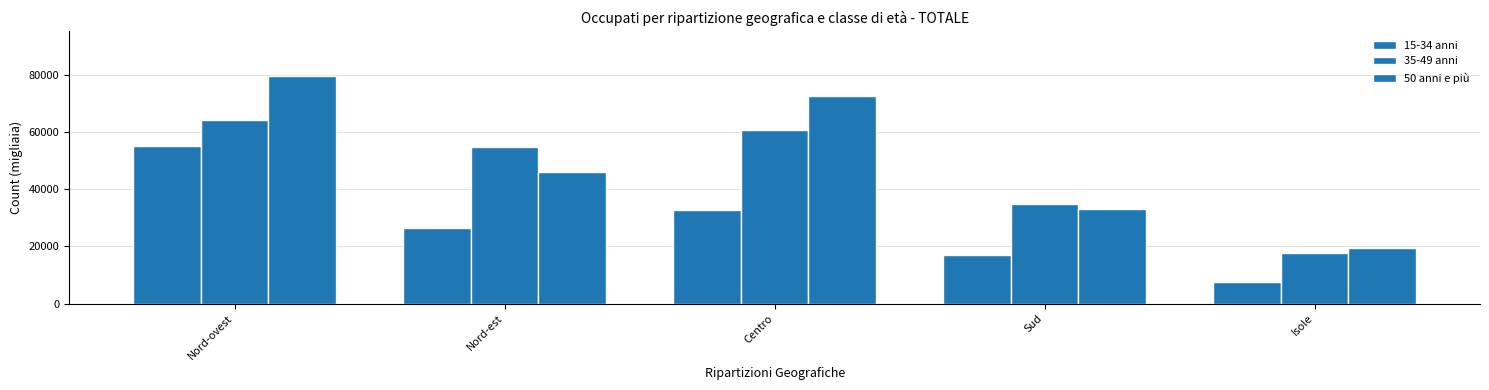

What is the difference between the 50 anni e più values at Sud and Centro?

39508.2